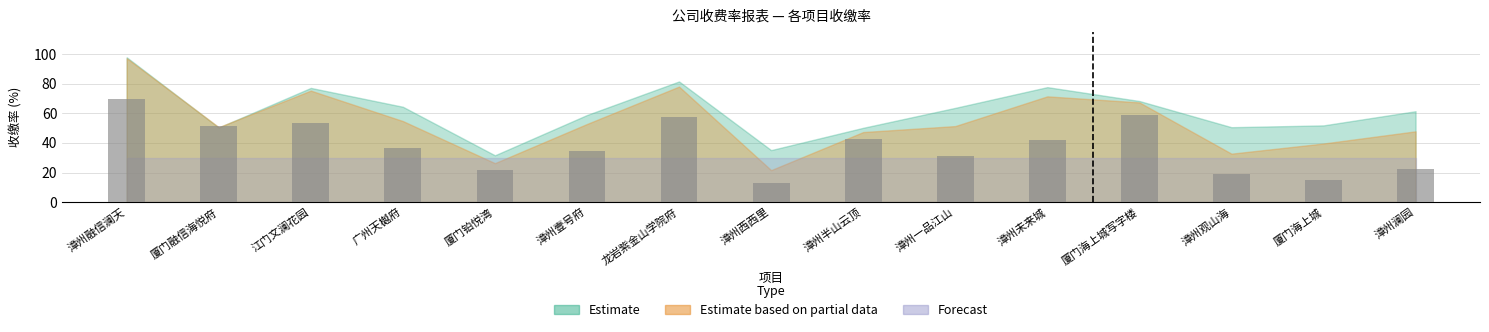

What is the label of the 8th bar from the right?

漳州西西里